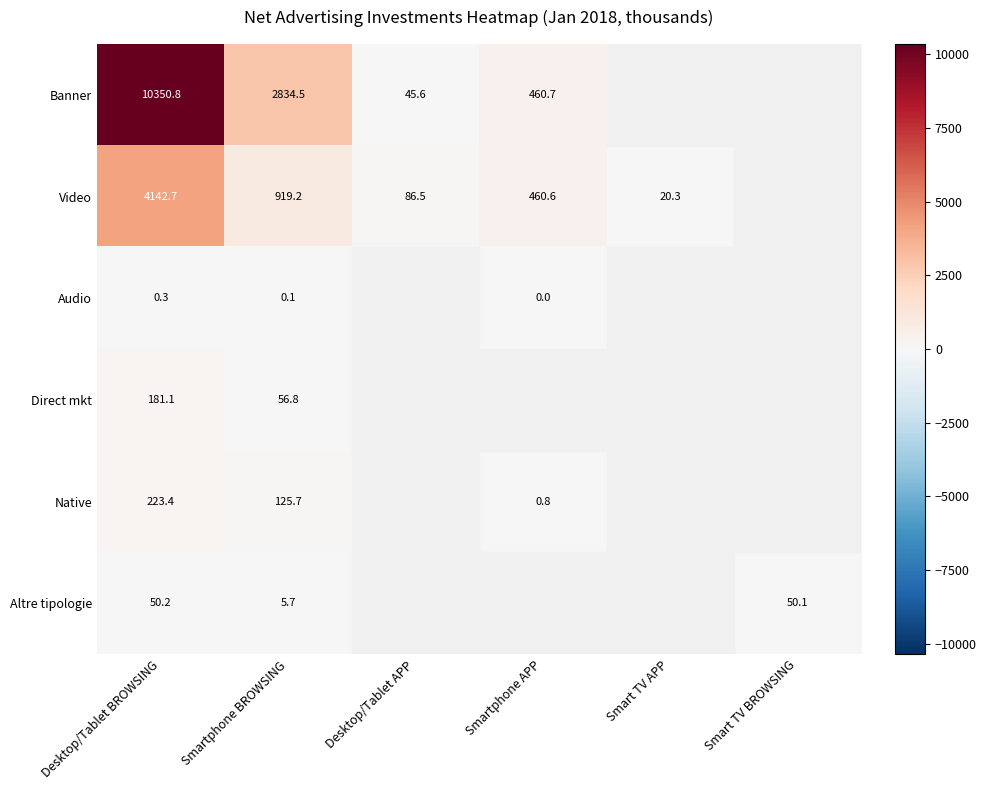

Which has a higher value, Smartphone BROWSING or Smart TV BROWSING?

Smartphone BROWSING